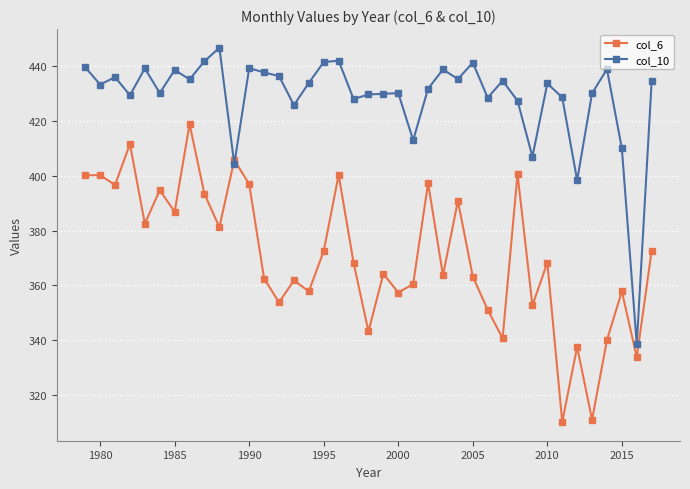

True or false: col_6 has more than 2 points higher than both neighbors.

True